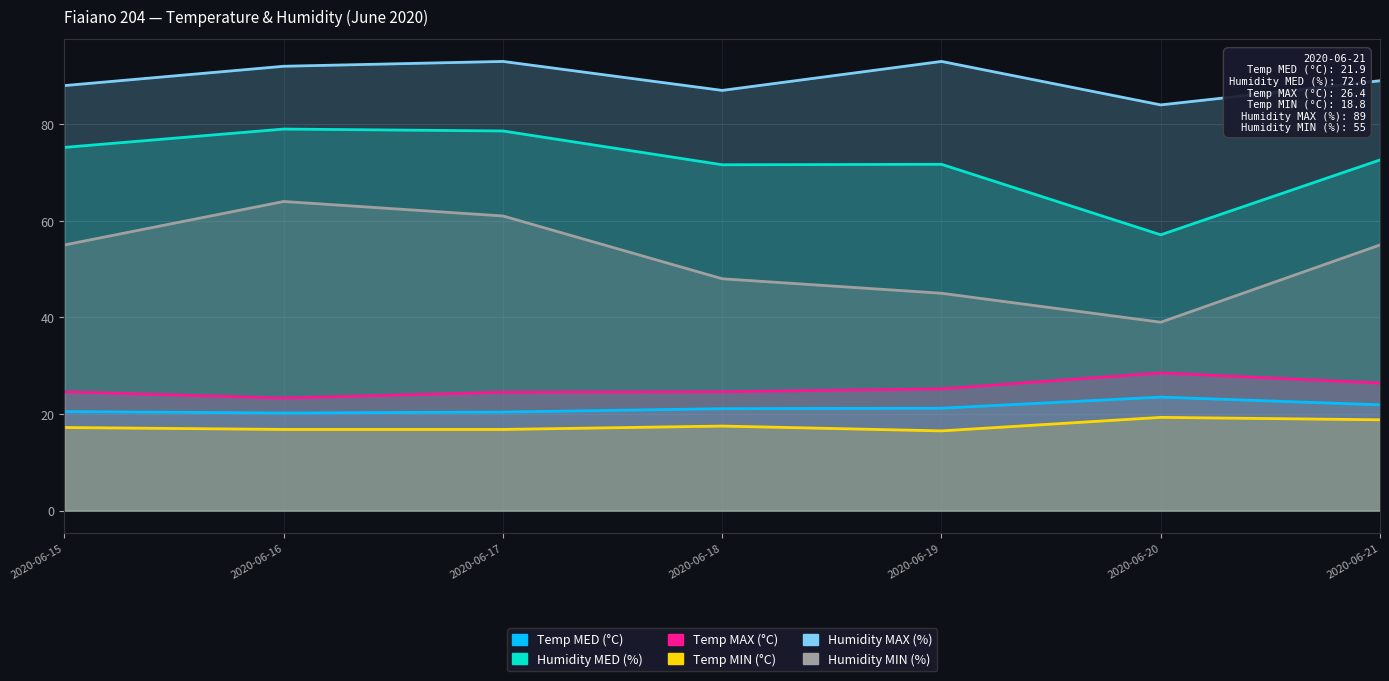

Reading left to right, transcribe all the data shown in this chart.

Temp MED (°C): 2020-06-15=20.5	2020-06-16=20.2	2020-06-17=20.4	2020-06-18=21.1	2020-06-19=21.2	2020-06-20=23.5	2020-06-21=21.9
Humidity MED (%): 2020-06-15=75.2	2020-06-16=79.0	2020-06-17=78.6	2020-06-18=71.6	2020-06-19=71.7	2020-06-20=57.1	2020-06-21=72.6
Temp MAX (°C): 2020-06-15=24.6	2020-06-16=23.3	2020-06-17=24.5	2020-06-18=24.6	2020-06-19=25.2	2020-06-20=28.5	2020-06-21=26.4
Temp MIN (°C): 2020-06-15=17.2	2020-06-16=16.8	2020-06-17=16.8	2020-06-18=17.5	2020-06-19=16.5	2020-06-20=19.3	2020-06-21=18.8
Humidity MAX (%): 2020-06-15=88.0	2020-06-16=92.0	2020-06-17=93.0	2020-06-18=87.0	2020-06-19=93.0	2020-06-20=84.0	2020-06-21=89.0
Humidity MIN (%): 2020-06-15=55.0	2020-06-16=64.0	2020-06-17=61.0	2020-06-18=48.0	2020-06-19=45.0	2020-06-20=39.0	2020-06-21=55.0